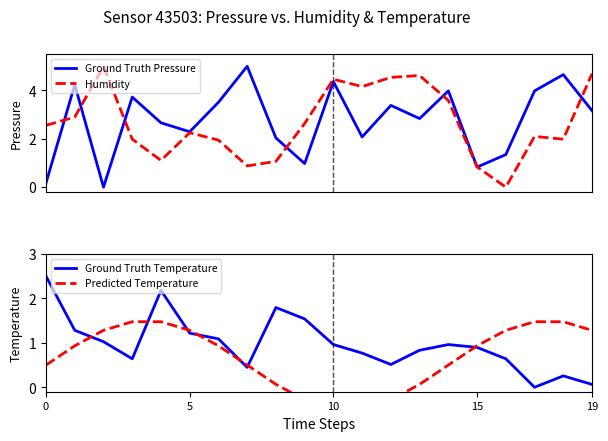

Is this an area chart (filled region under the line)?

No